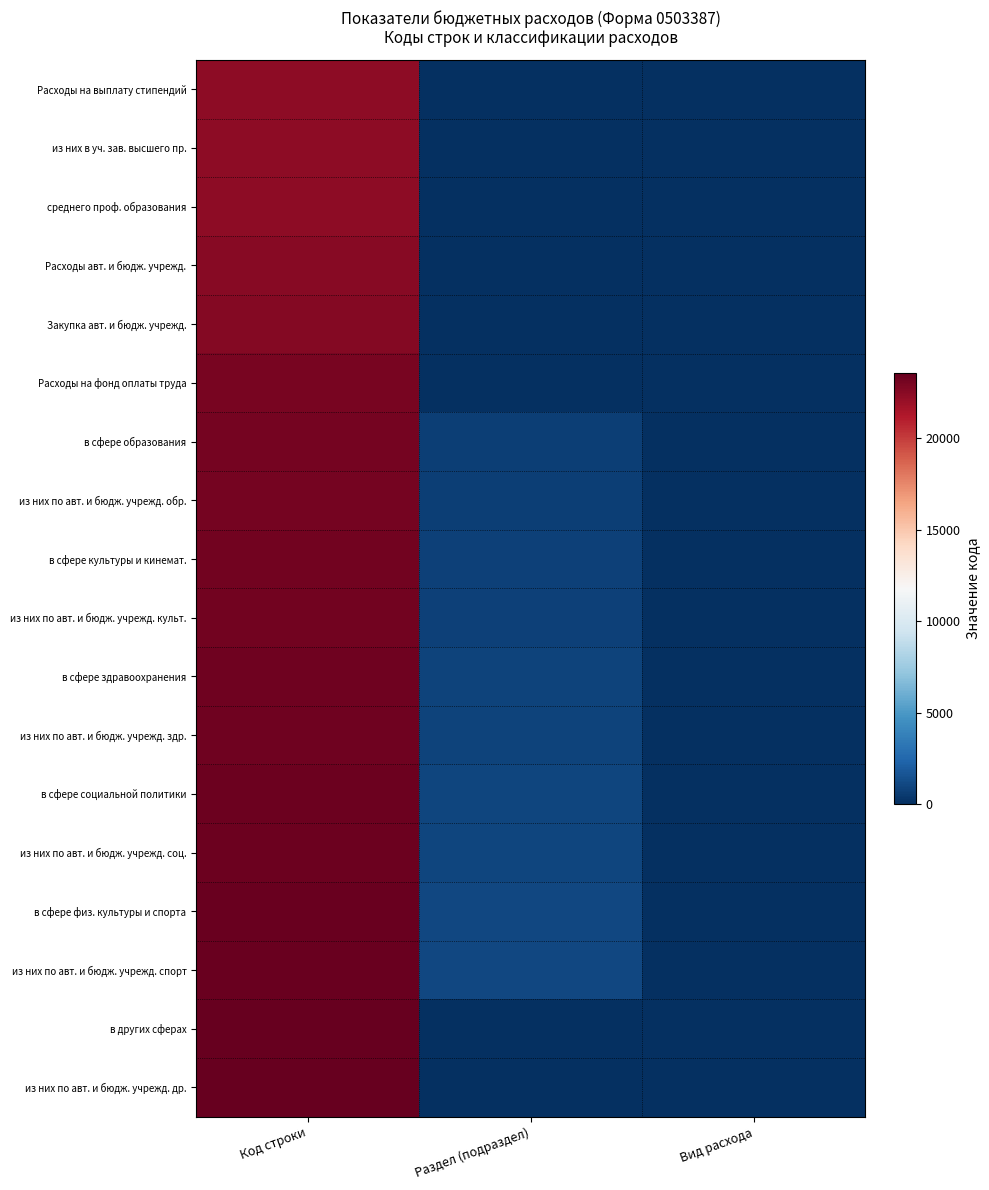

List the series in order of their peak value, highest first.

из них по авт. и бюдж. учрежд. др., в других сферах, из них по авт. и бюдж. учрежд. спорт, в сфере физ. культуры и спорта, из них по авт. и бюдж. учрежд. соц., в сфере социальной политики, из них по авт. и бюдж. учрежд. здр., в сфере здравоохранения, из них по авт. и бюдж. учрежд. культ., в сфере культуры и кинемат., из них по авт. и бюдж. учрежд. обр., в сфере образования, Расходы на фонд оплаты труда, Закупка авт. и бюдж. учрежд., Расходы авт. и бюдж. учрежд., среднего проф. образования, из них в уч. зав. высшего пр., Расходы на выплату стипендий